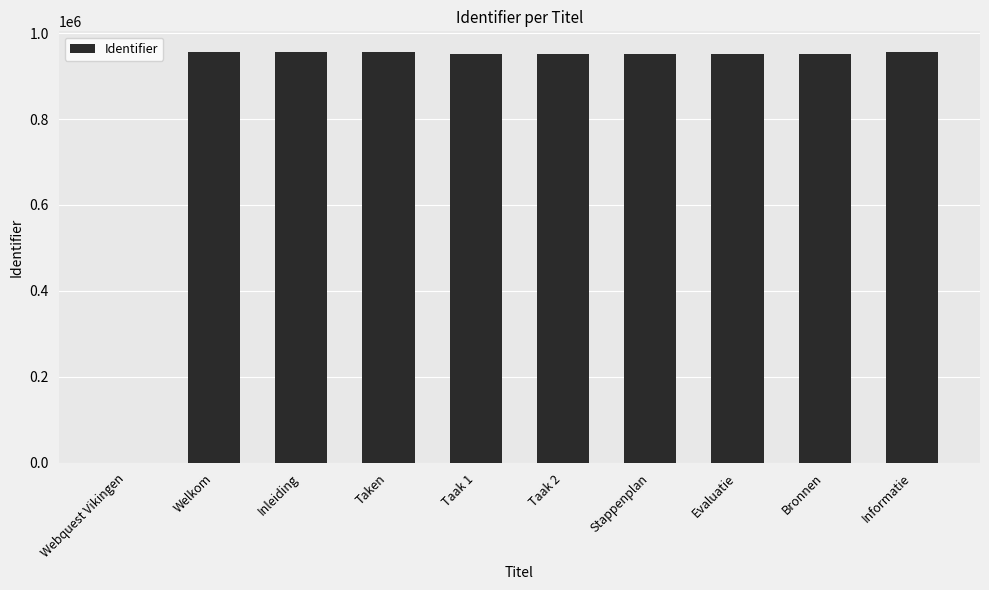

The chart shows a value of 477906 at Stappenplan. True or false?

False